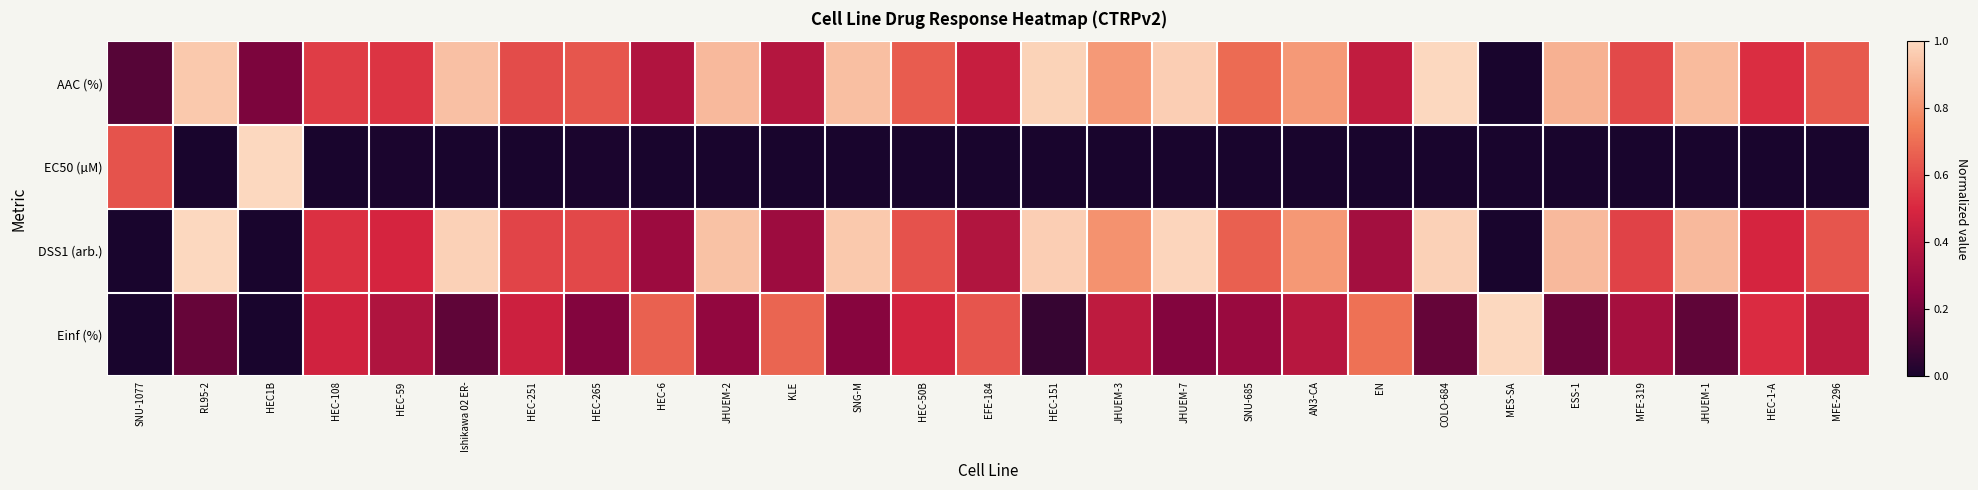

Rank the series at COLO-684 from lowest to highest value.

EC50 (µM), Einf (%), DSS1 (arb.), AAC (%)